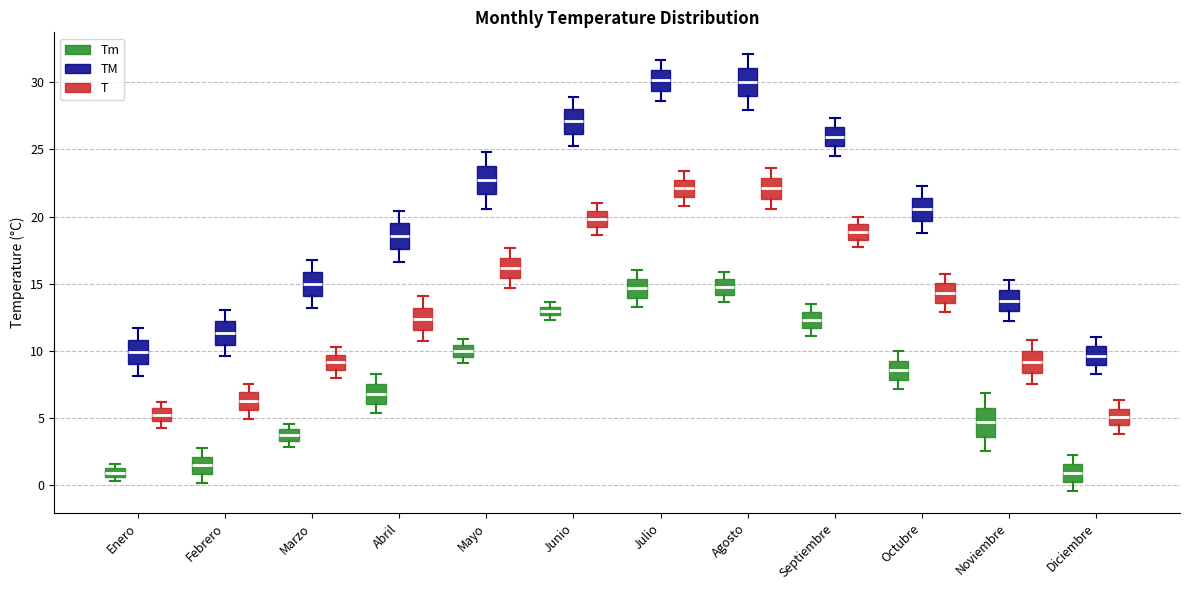

Where does the upper whisker of the box for Junio (TM) end on the y-axis? The values are not printed on the chart, so give them approximately, as read against the axis.

29.0